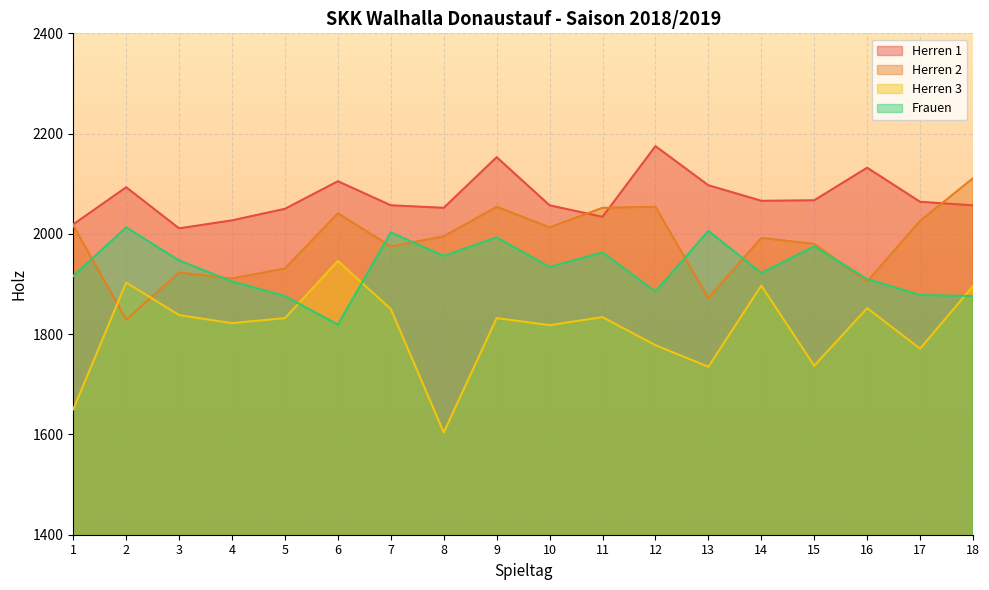

List the series in order of their overall mean, highest first.

Herren 1, Herren 2, Frauen, Herren 3